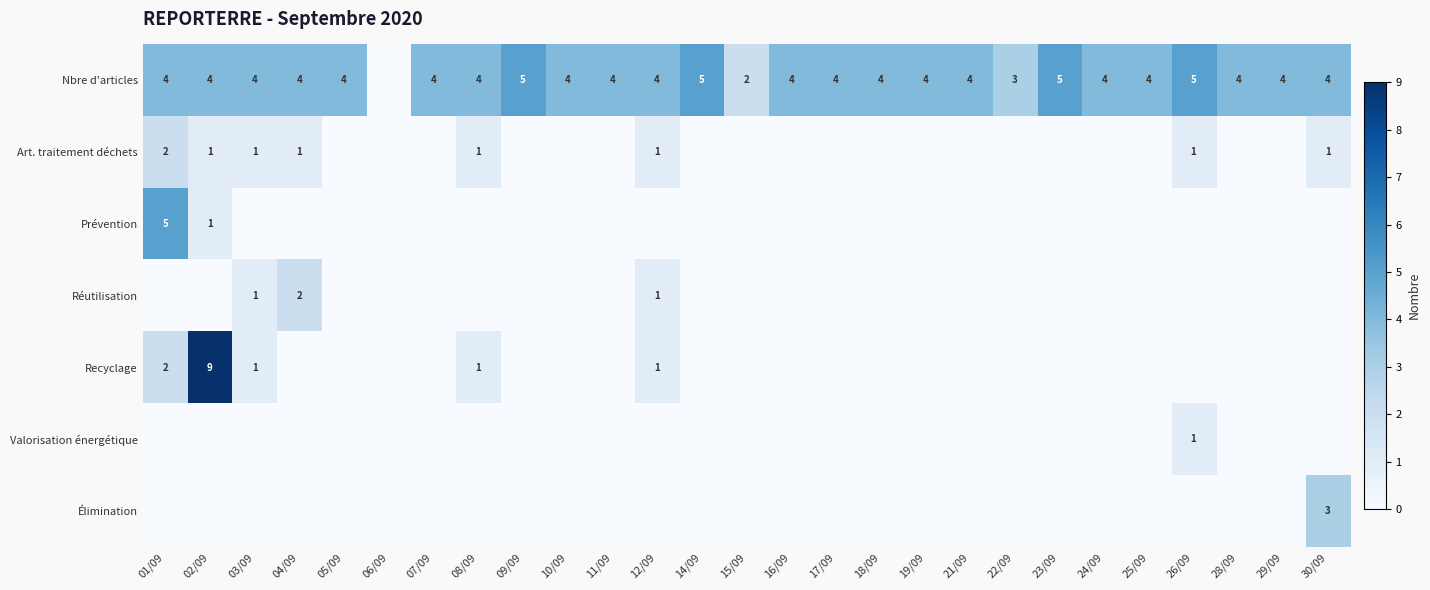

The Nbre d'articles series shows 1 at 08/09. True or false?

False